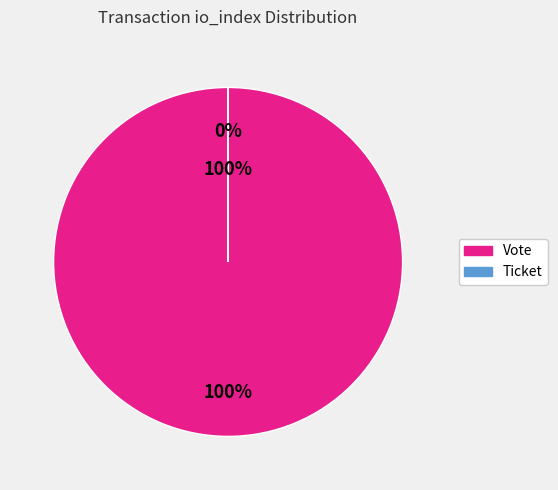

True or false: Vote accounts for 100% of the total.

True